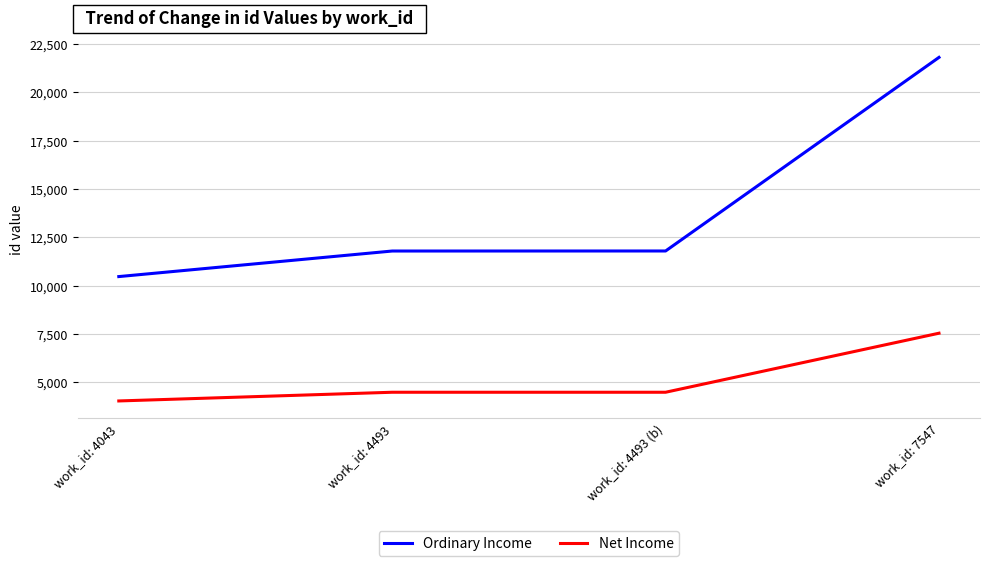

What is the sum of the Ordinary Income values at work_id: 7547 and work_id: 4493 (b)?

33614